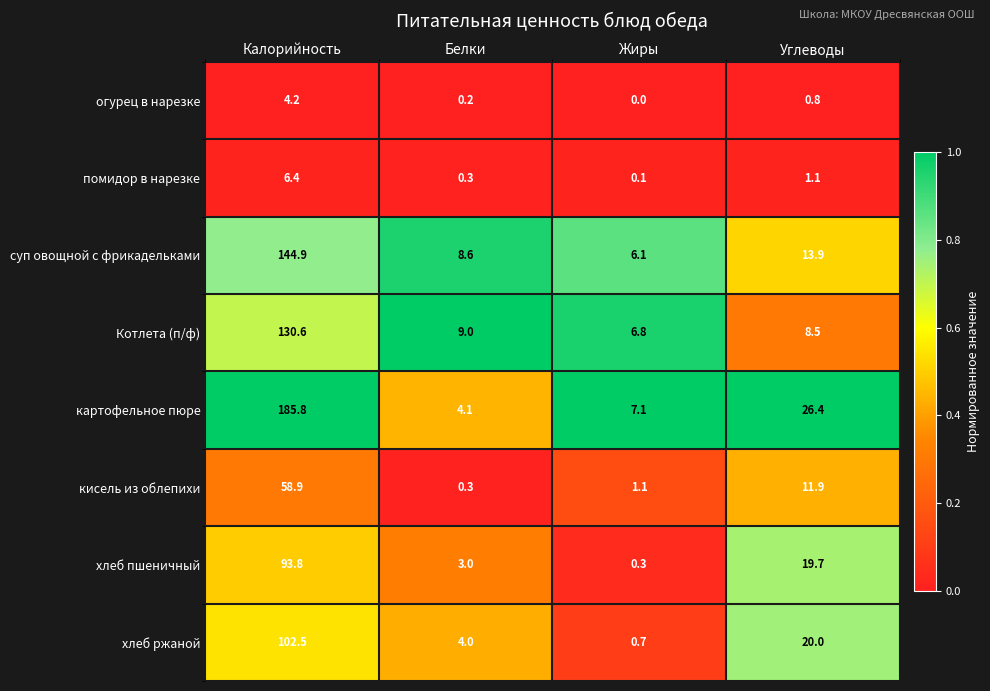

Which category has the highest value across all series?

Калорийность